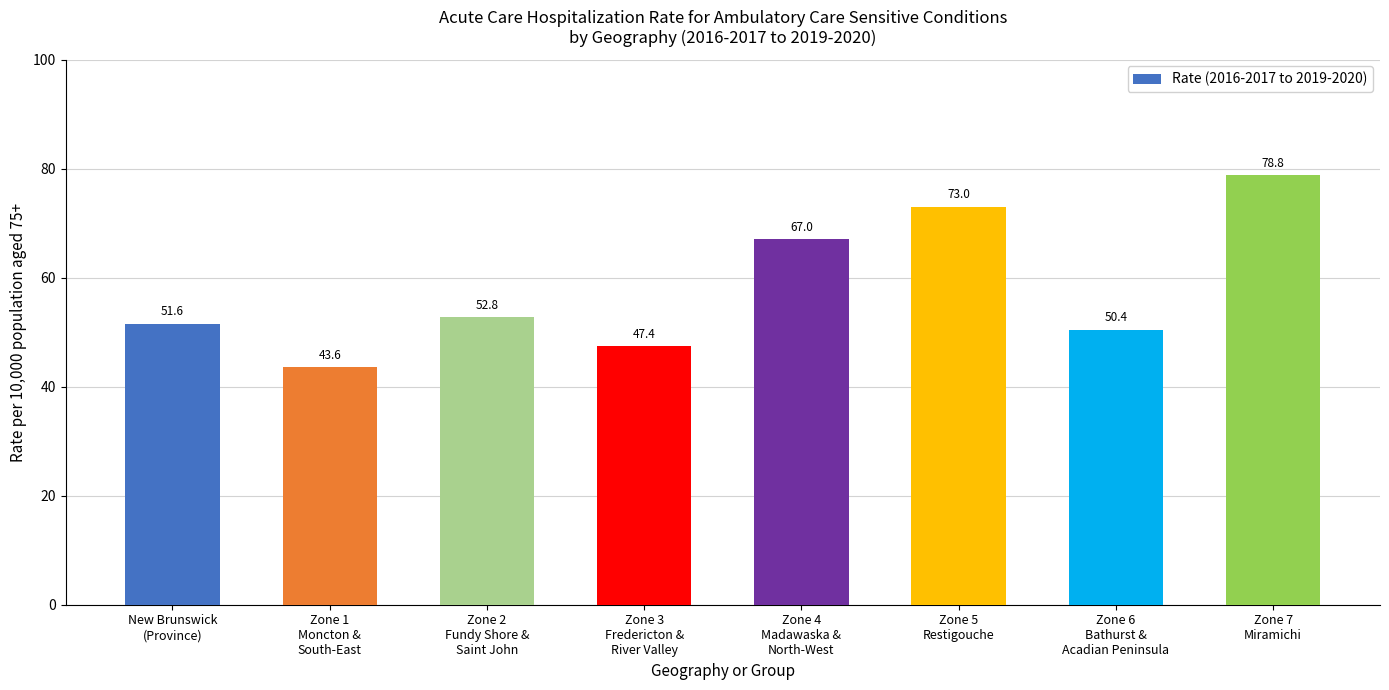

How many values are below 52?

4